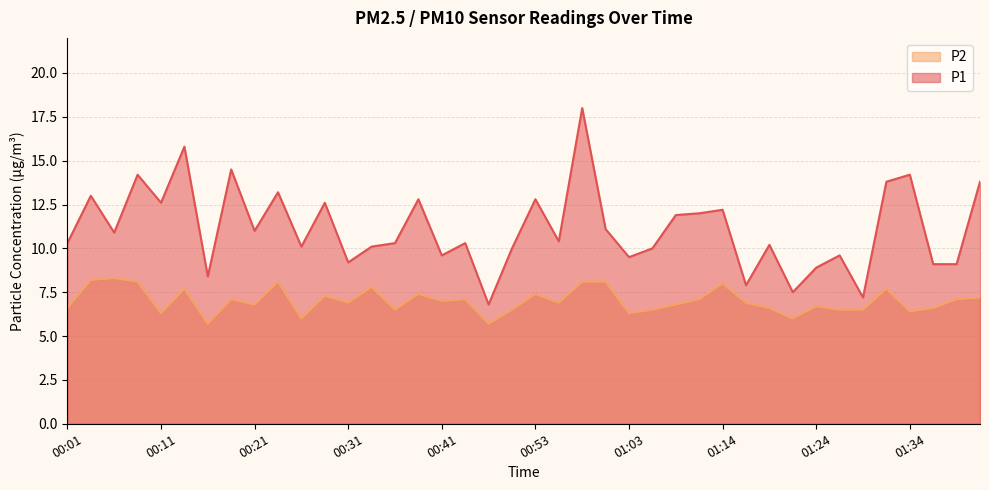

Which has a higher value, 00:53 or 01:03?

00:53